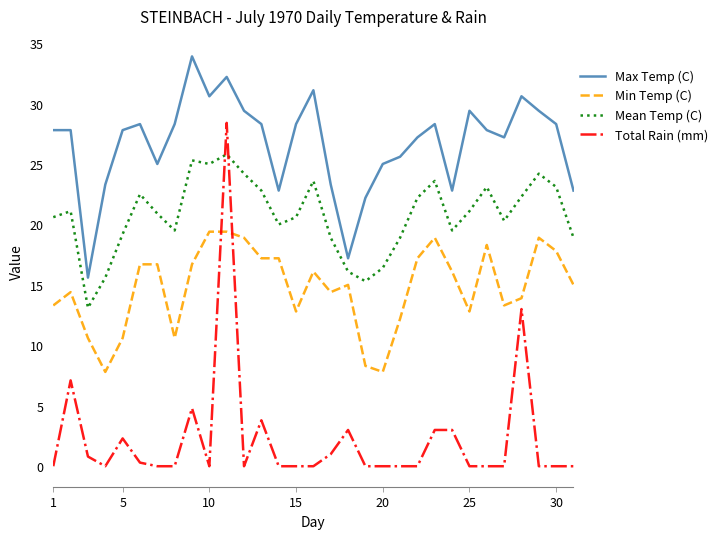

Which series has the widest spread of values?

Total Rain (mm)